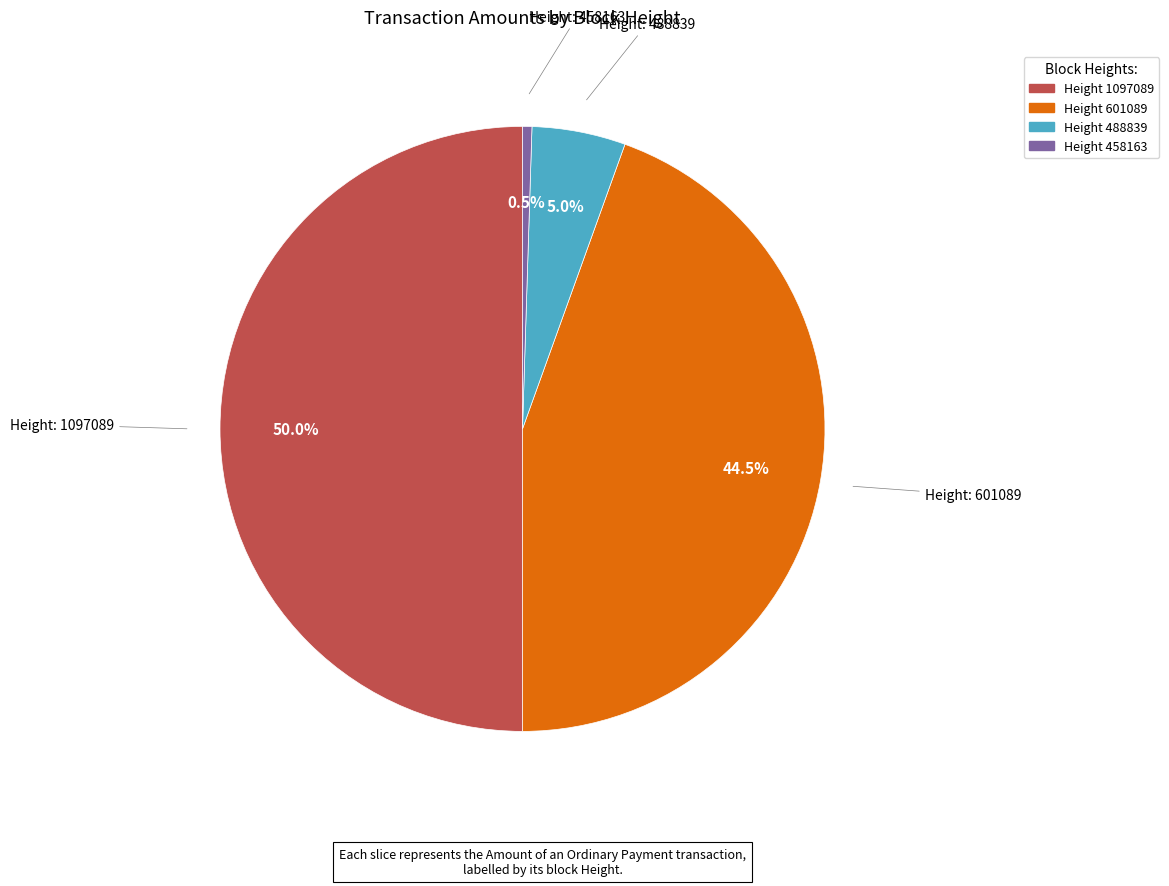

Between Height 1097089 and Height 458163, which is larger?

Height 1097089